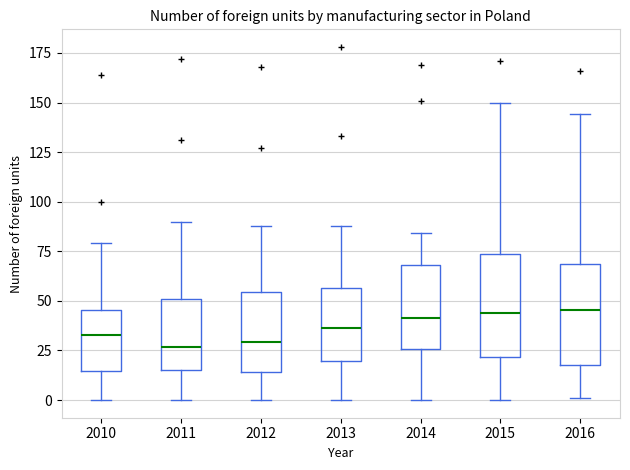

Where does the lower whisker of the box at x = 2010 end on the y-axis? The values are not printed on the chart, so give them approximately, as read against the axis.

0